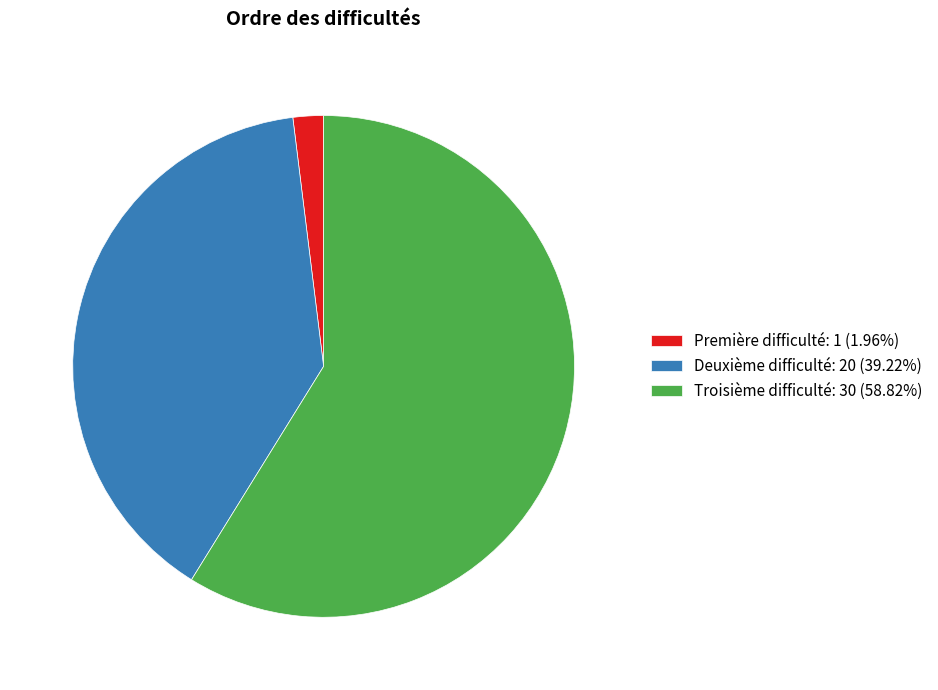

Rank the categories by value from highest to lowest.

Troisième difficulté, Deuxième difficulté, Première difficulté